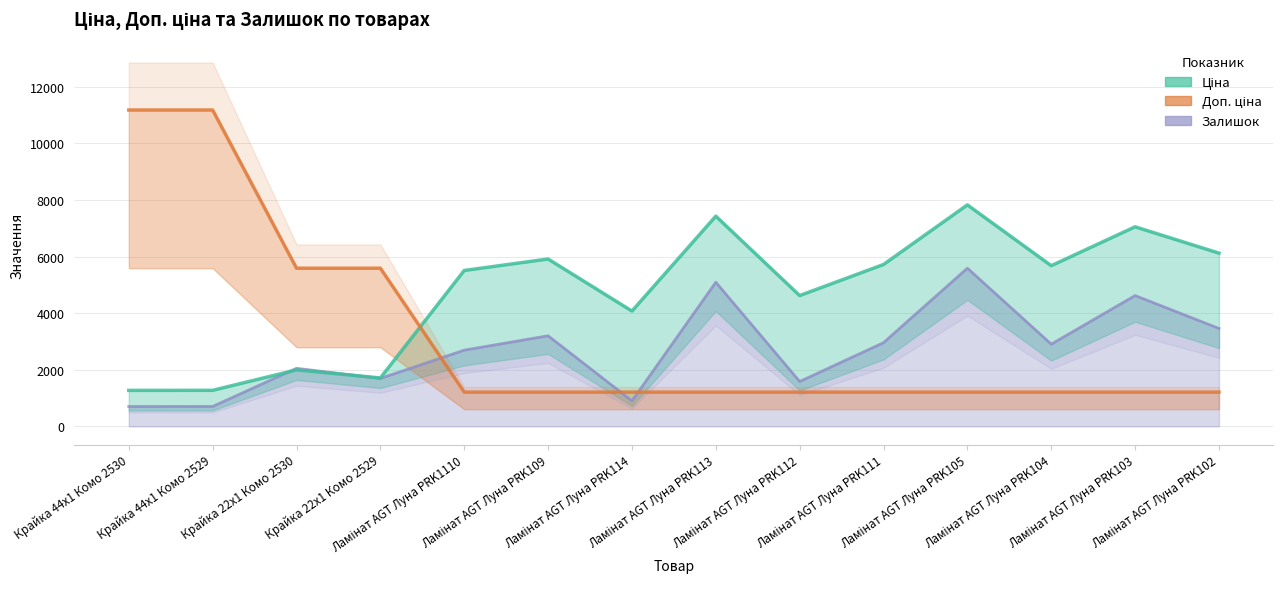

After their last crossing, which series has the higher values: Доп. ціна or Залишок?

Залишок